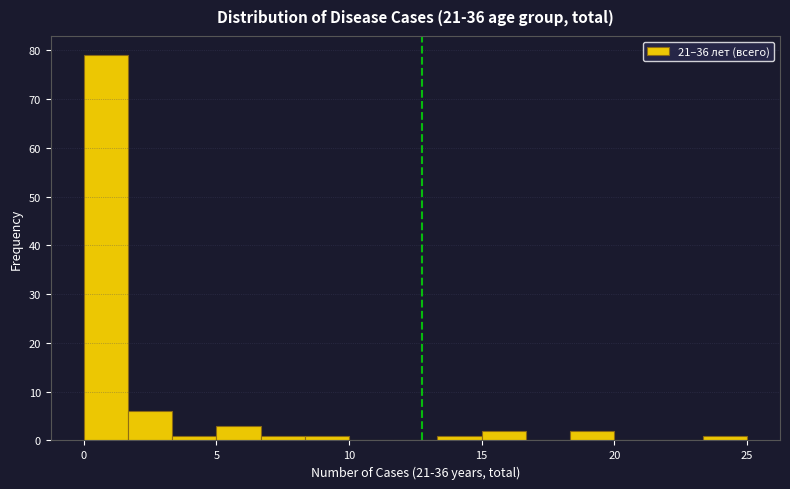

Read against the x-axis, roughly where is the centre of the tallest bar?

1.0